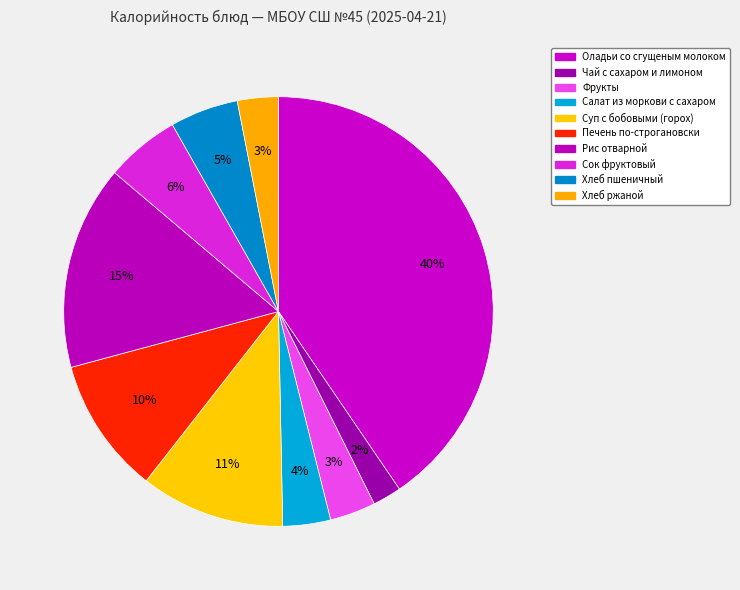

What percentage is the Салат из моркови с сахаром slice, to the nearest percent?

4%